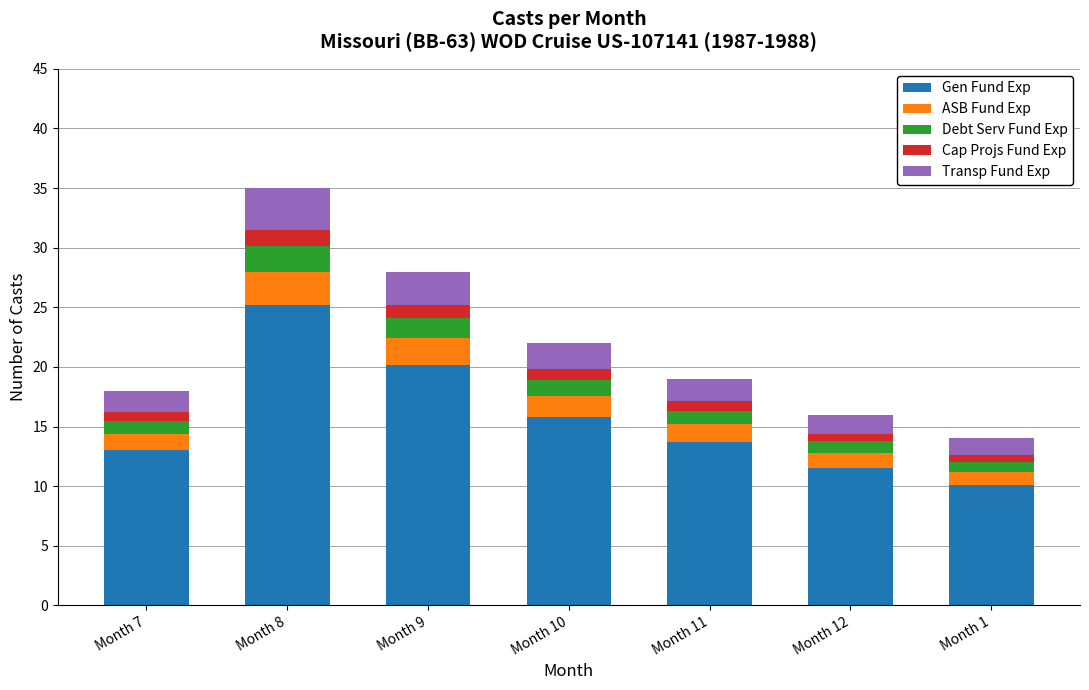

How many series are shown in this chart?

5